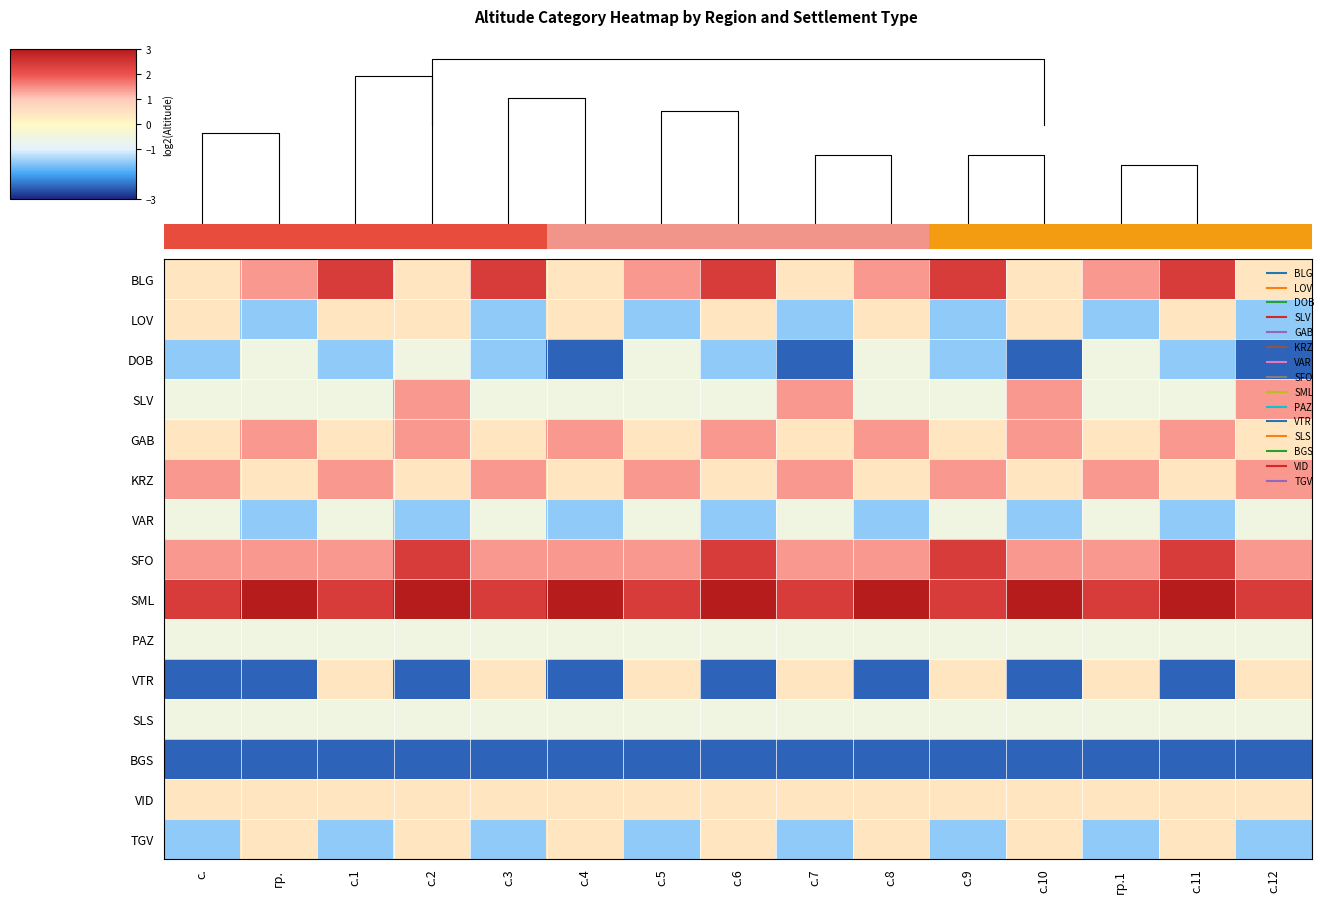

Between с.2 and с.4, which is larger?

с.2